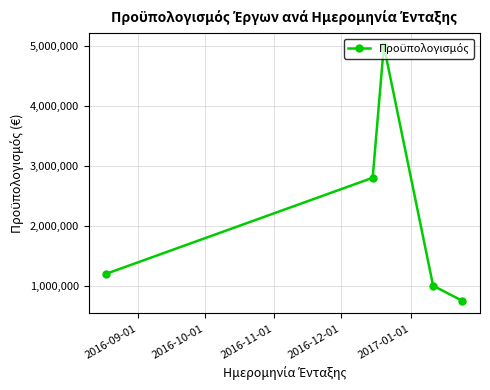

Does the chart have visible grid lines?

Yes